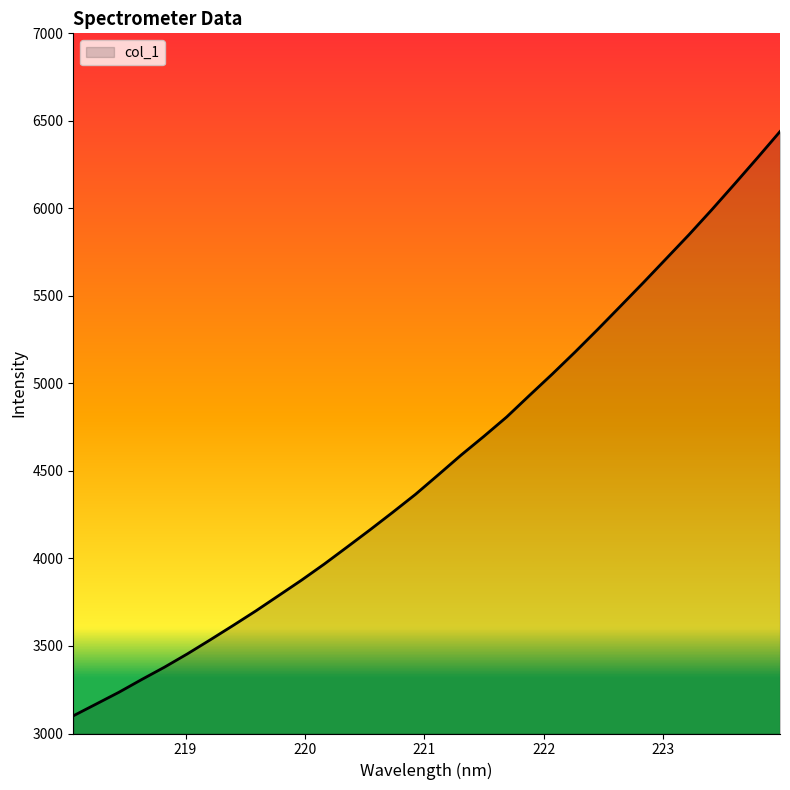

What is the sum of all values?

145471.0